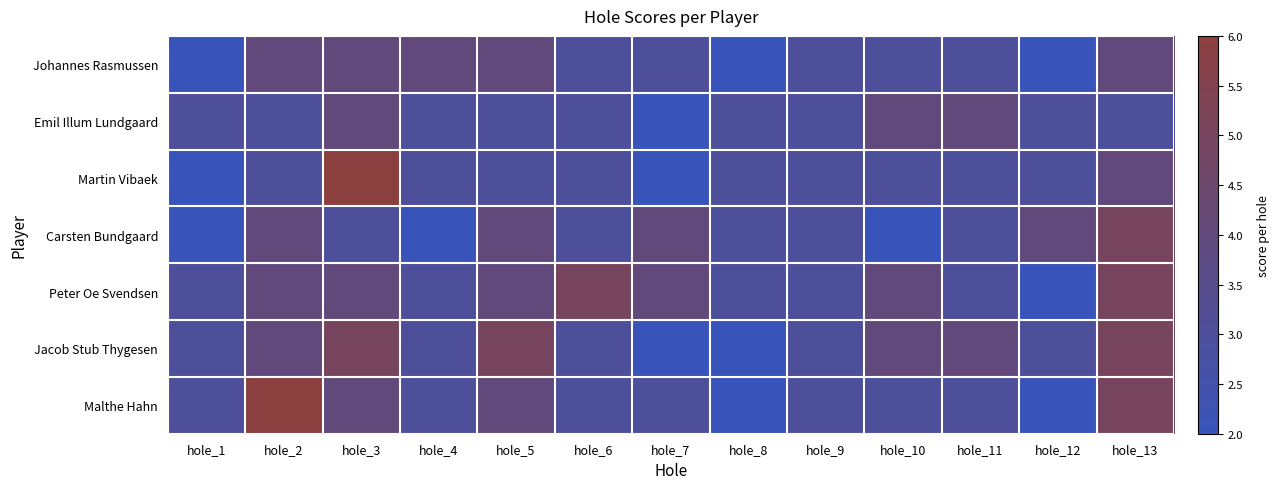

Reading left to right, what are all the values shown in this chart?

Johannes Rasmussen: hole_1=2	hole_2=4	hole_3=4	hole_4=4	hole_5=4	hole_6=3	hole_7=3	hole_8=2	hole_9=3	hole_10=3	hole_11=3	hole_12=2	hole_13=4
Emil Illum Lundgaard: hole_1=3	hole_2=3	hole_3=4	hole_4=3	hole_5=3	hole_6=3	hole_7=2	hole_8=3	hole_9=3	hole_10=4	hole_11=4	hole_12=3	hole_13=3
Martin Vibaek: hole_1=2	hole_2=3	hole_3=6	hole_4=3	hole_5=3	hole_6=3	hole_7=2	hole_8=3	hole_9=3	hole_10=3	hole_11=3	hole_12=3	hole_13=4
Carsten Bundgaard: hole_1=2	hole_2=4	hole_3=3	hole_4=2	hole_5=4	hole_6=3	hole_7=4	hole_8=3	hole_9=3	hole_10=2	hole_11=3	hole_12=4	hole_13=5
Peter Oe Svendsen: hole_1=3	hole_2=4	hole_3=4	hole_4=3	hole_5=4	hole_6=5	hole_7=4	hole_8=3	hole_9=3	hole_10=4	hole_11=3	hole_12=2	hole_13=5
Jacob Stub Thygesen: hole_1=3	hole_2=4	hole_3=5	hole_4=3	hole_5=5	hole_6=3	hole_7=2	hole_8=2	hole_9=3	hole_10=4	hole_11=4	hole_12=3	hole_13=5
Malthe Hahn: hole_1=3	hole_2=6	hole_3=4	hole_4=3	hole_5=4	hole_6=3	hole_7=3	hole_8=2	hole_9=3	hole_10=3	hole_11=3	hole_12=2	hole_13=5